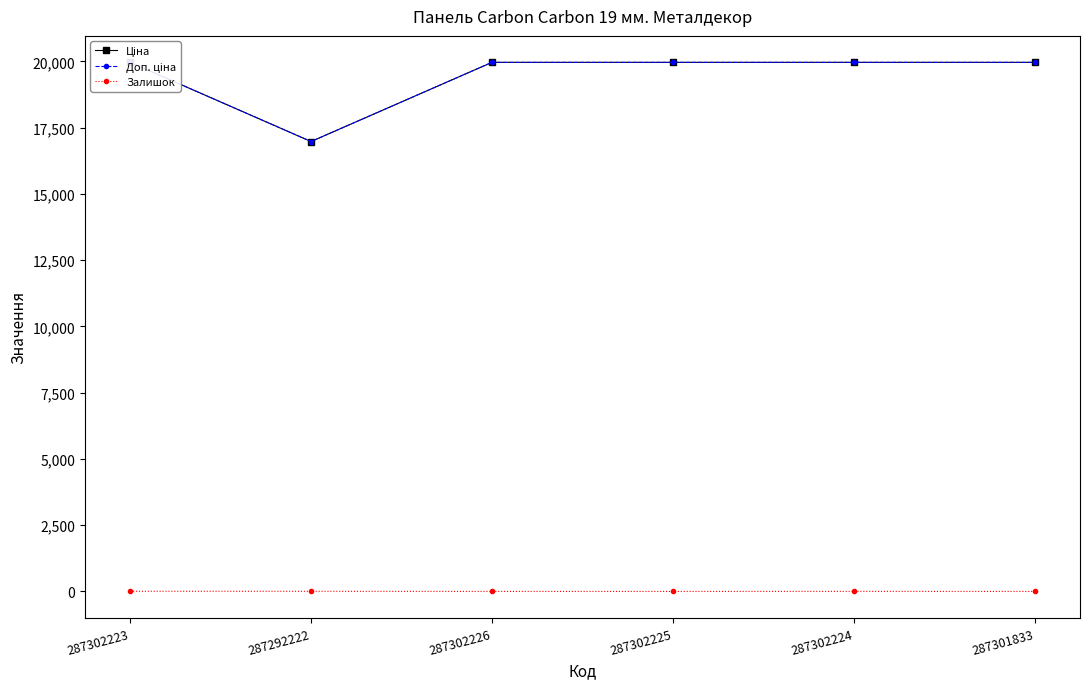

What is the sum of all Залишок values?

16